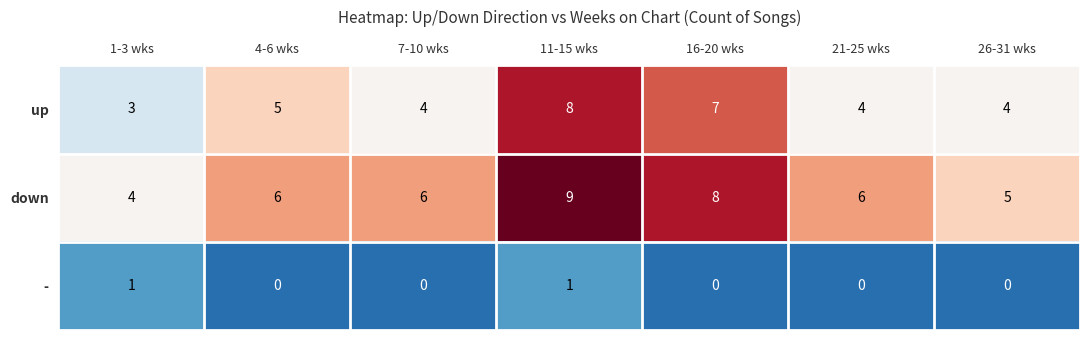

Reading left to right, list all the values displayed in this chart.

up: 3	5	4	8	7	4	4
down: 4	6	6	9	8	6	5
-: 1	0	0	1	0	0	0